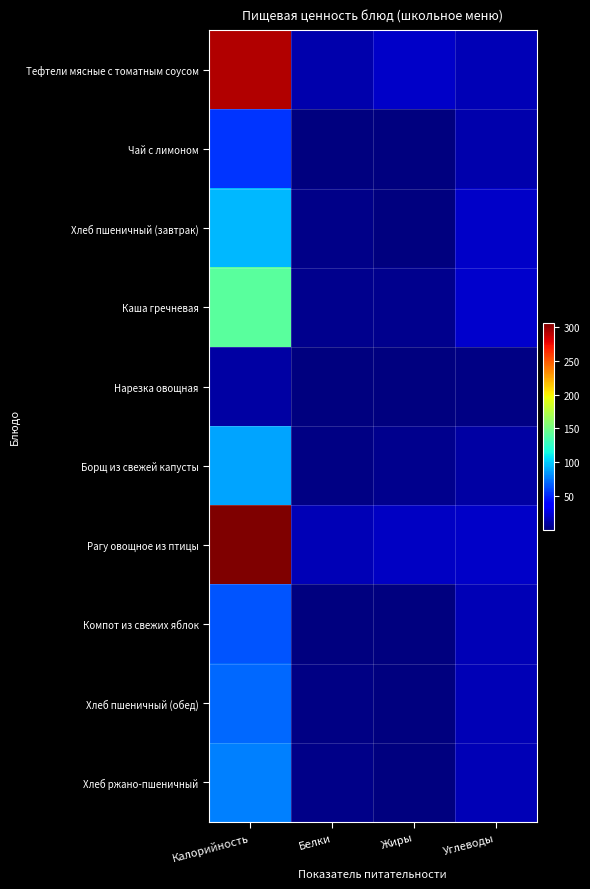

Which category has the highest value across all series?

Калорийность